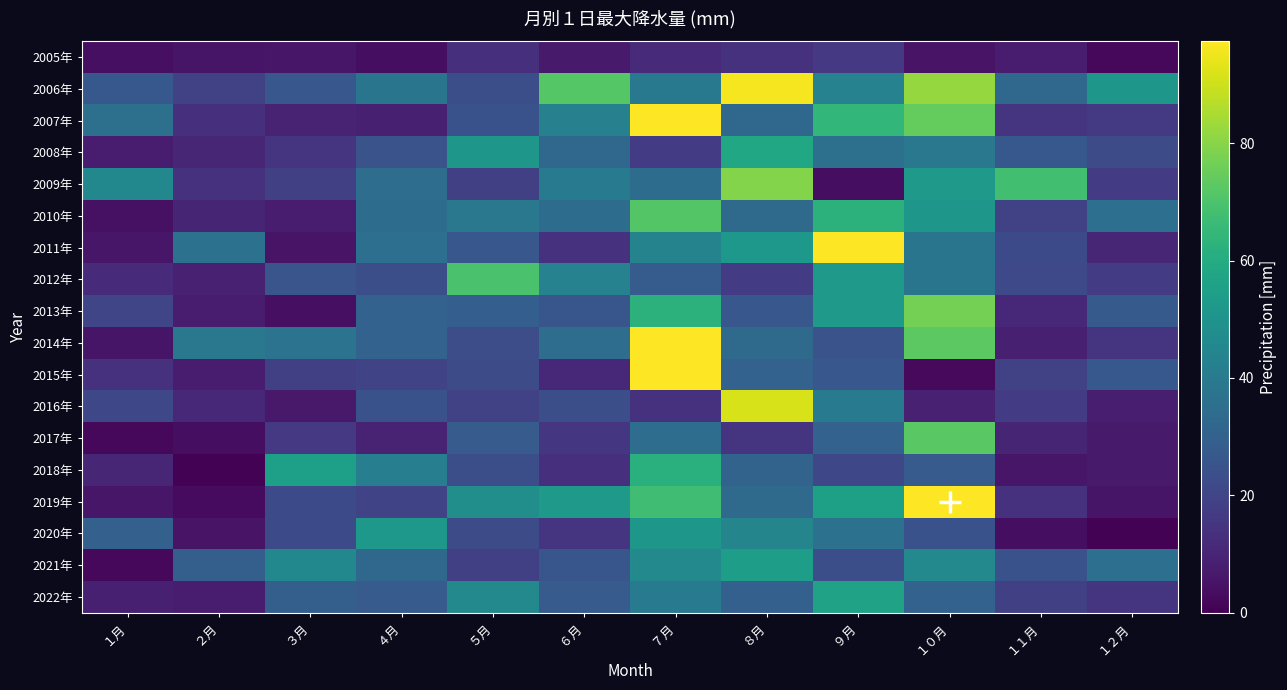

Which has a higher value, ３月 or ２月?

３月